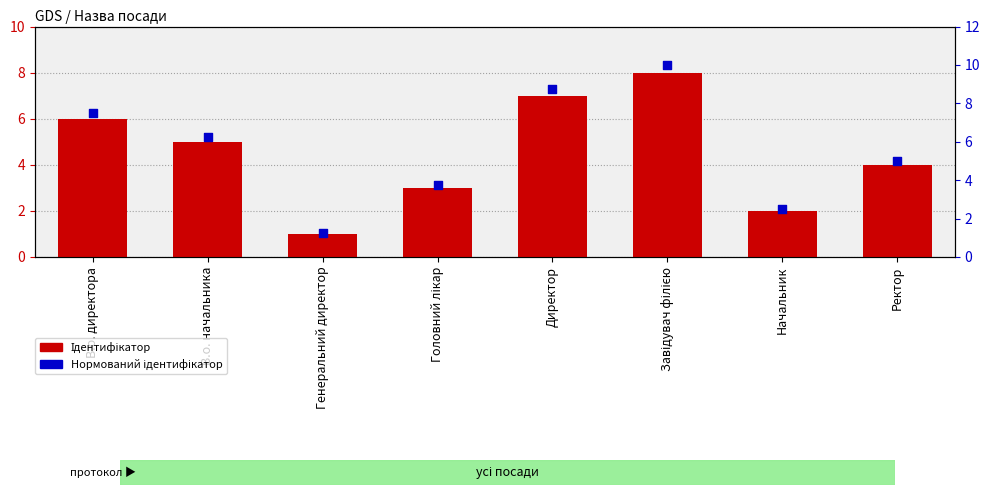

What are all the series names shown in the legend?

Ідентифікатор, Нормований ідентифікатор